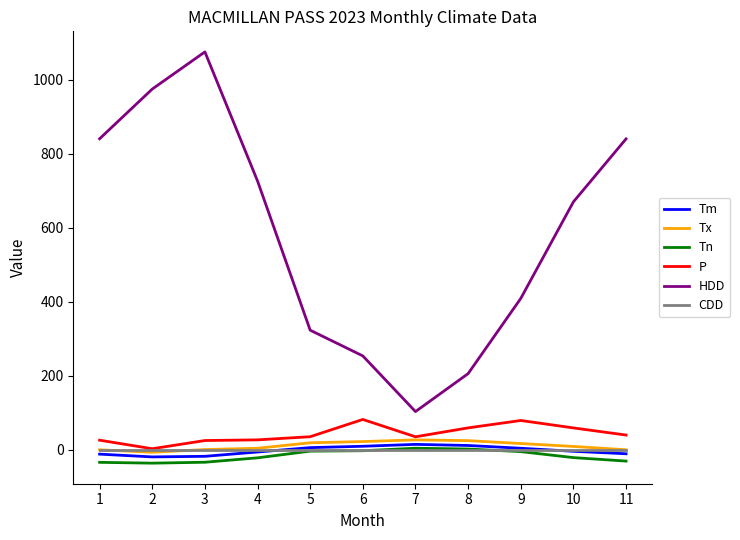

True or false: P and Tn intersect in this chart.

False